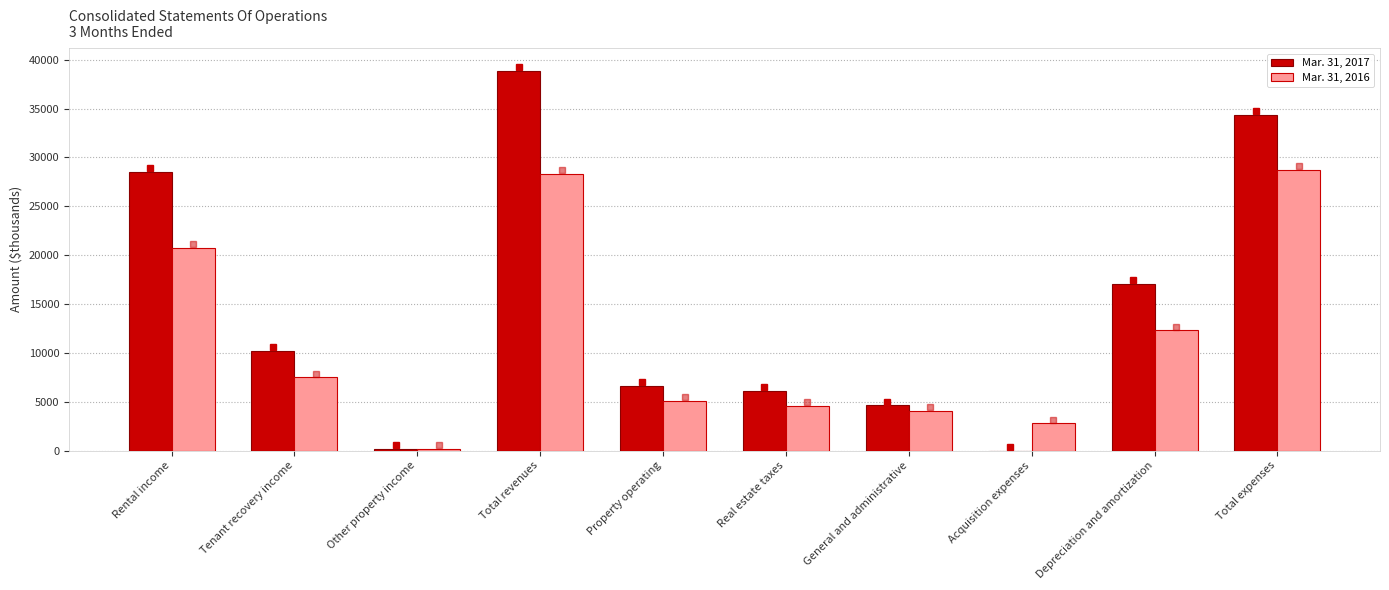

What is the maximum value shown in the chart?

38801